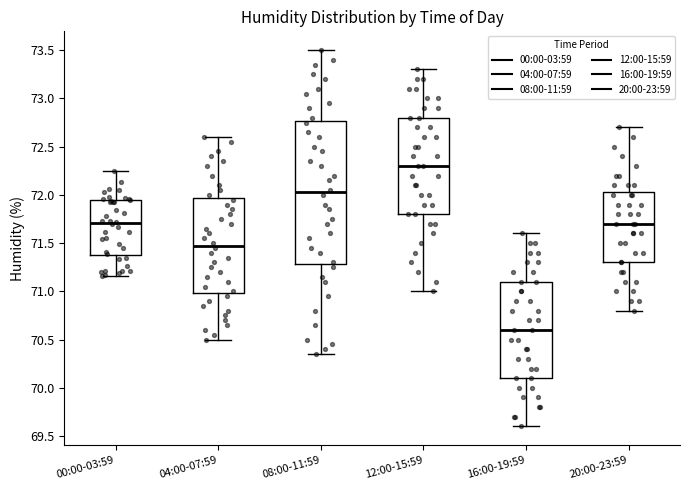

Where is the lower edge of the box for 20:00-23:59 on the y-axis? The values are not printed on the chart, so give them approximately, as read against the axis.

71.30